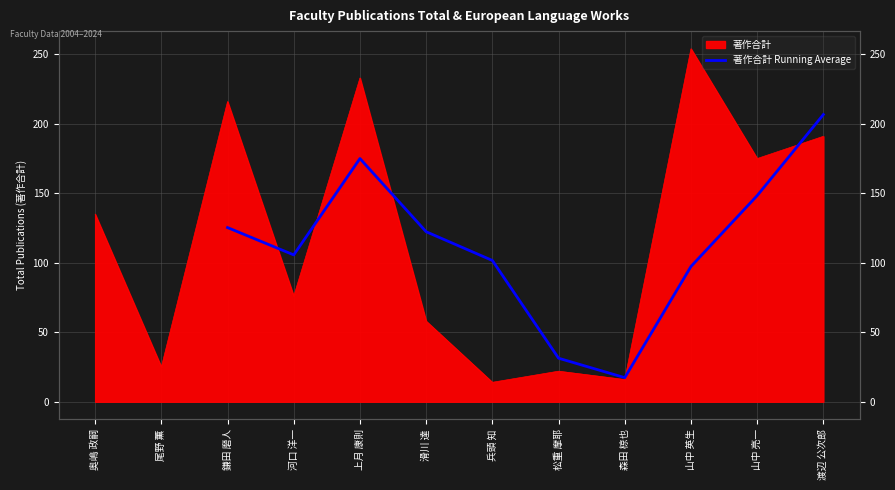

How many lines are shown in the chart?

1